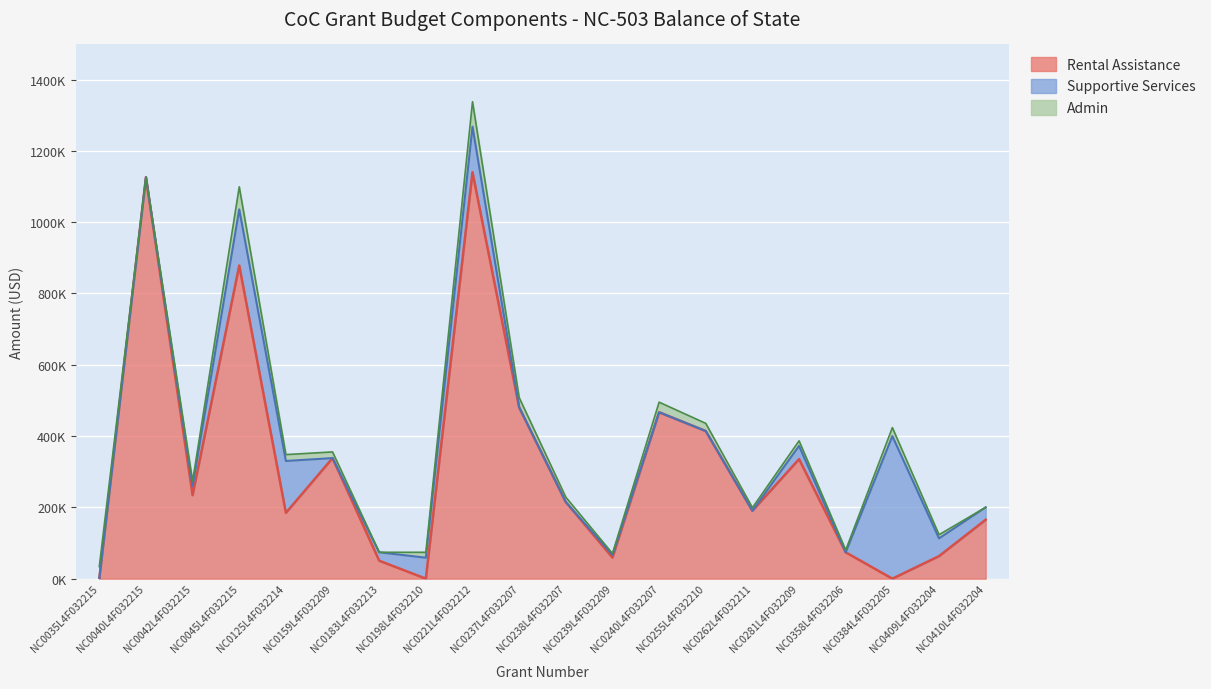

Which series has the widest spread of values?

Rental Assistance